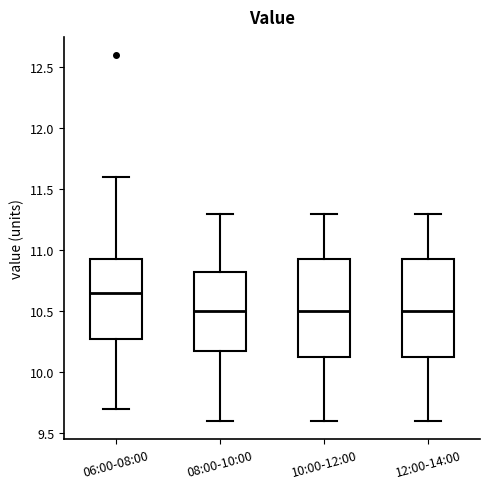

Which box has the highest median line?

06:00-08:00